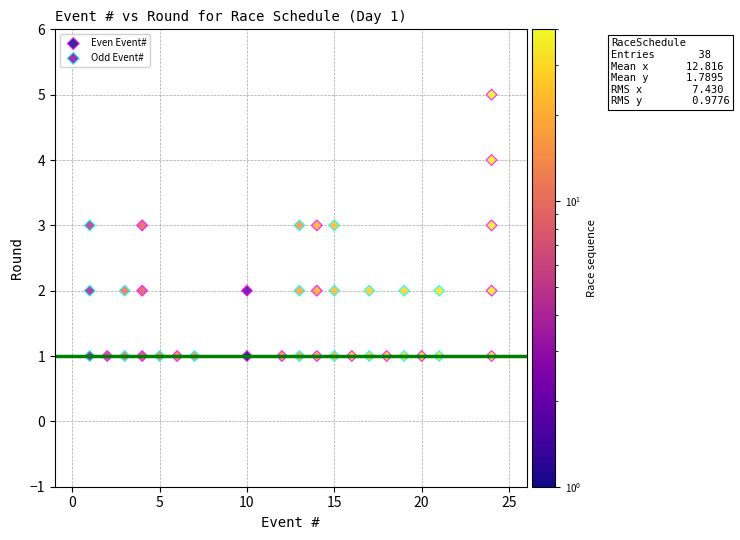

Which series reaches the maximum Y coordinate?

Even Event#